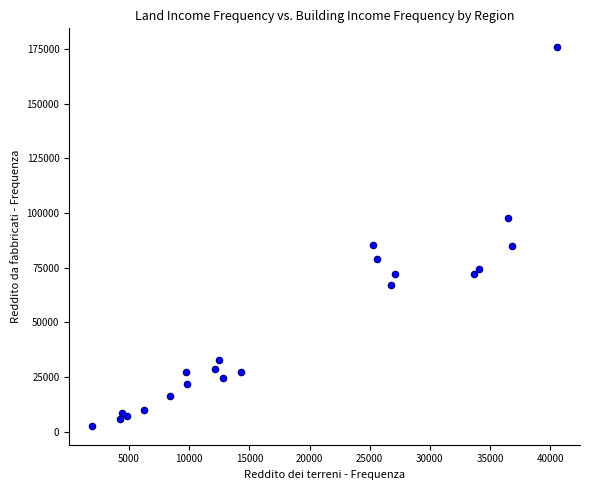

What is the range of Y values (max minus min)?

173001